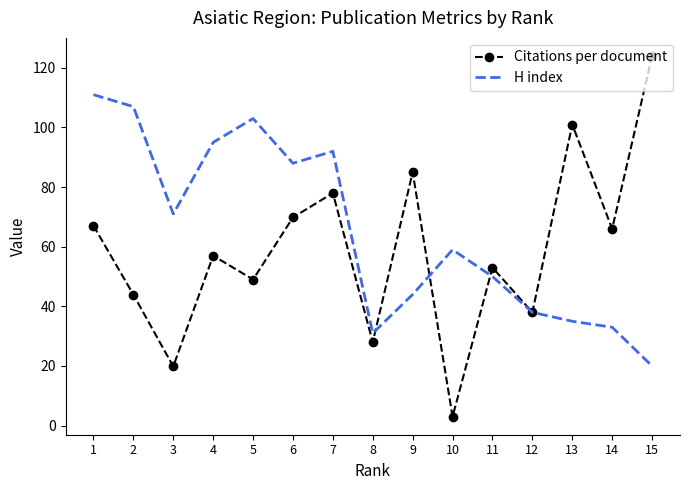

At which label does H index reach its minimum?

15